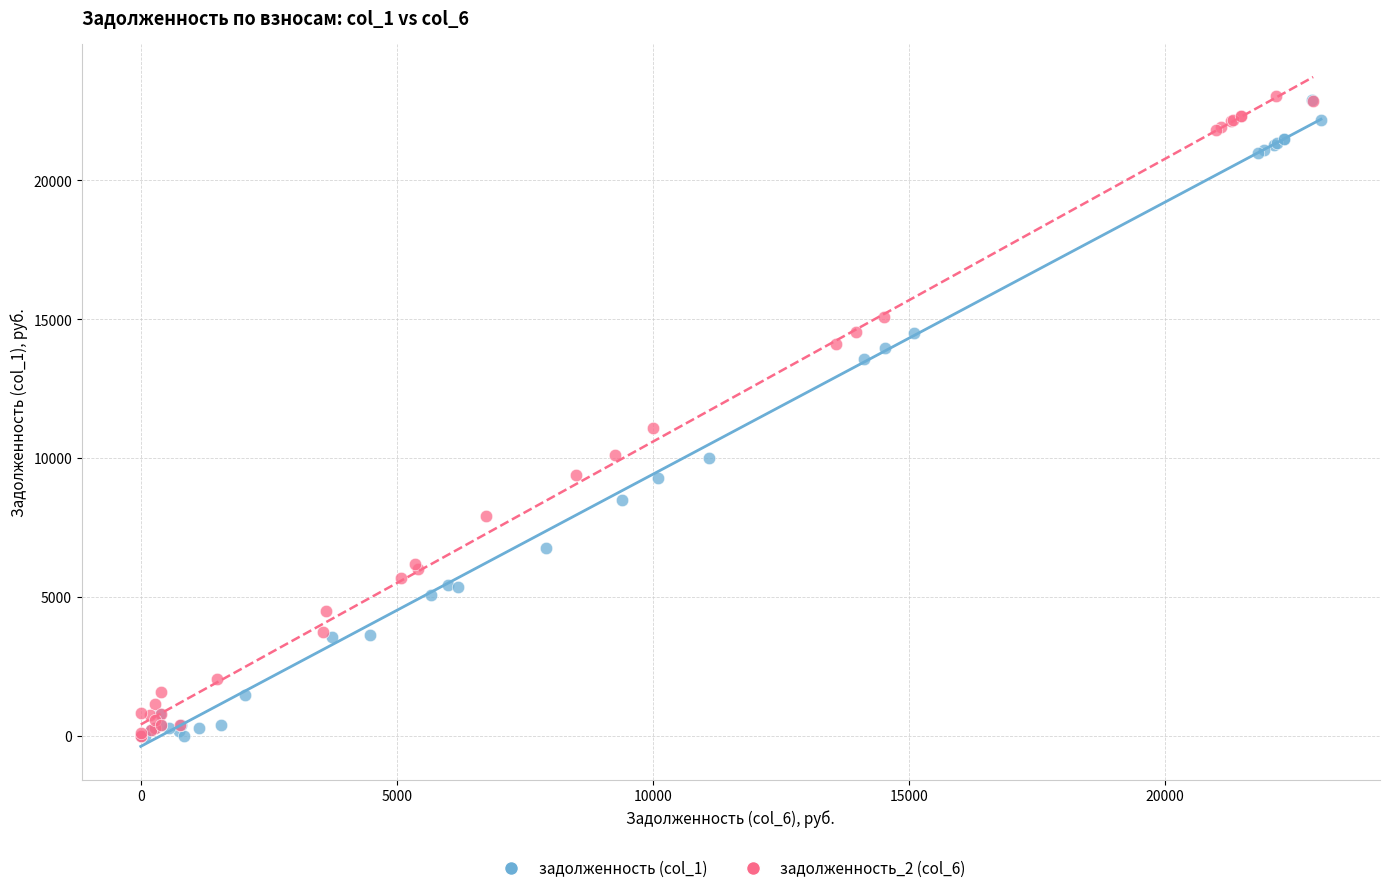

What are all the series names shown in the legend?

задолженность (col_1), задолженность_2 (col_6)